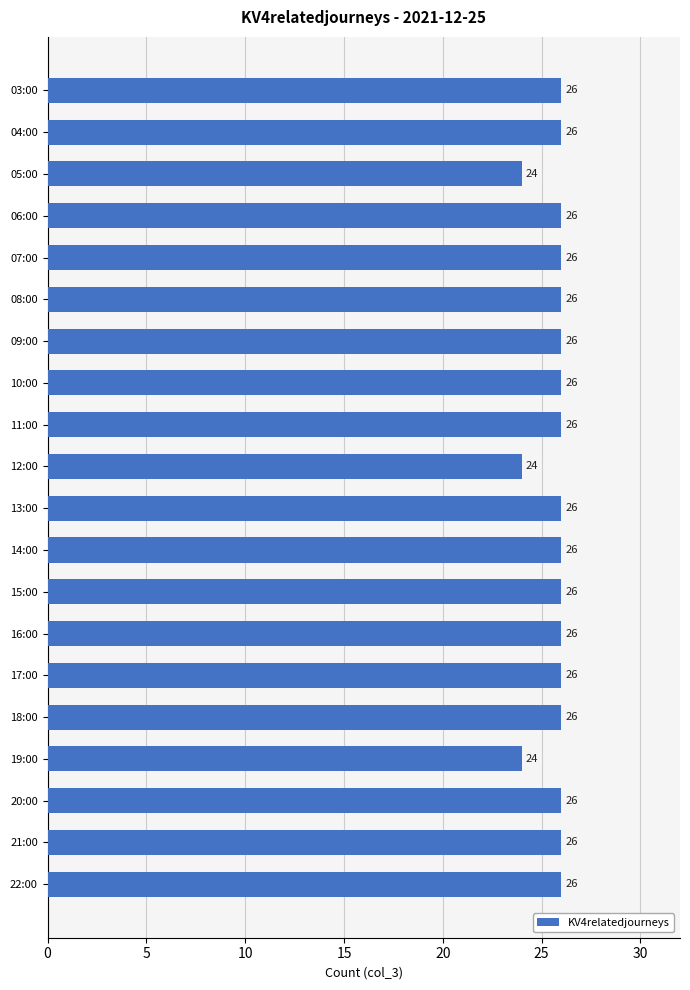

What is the difference between the maximum and second lowest values?

2